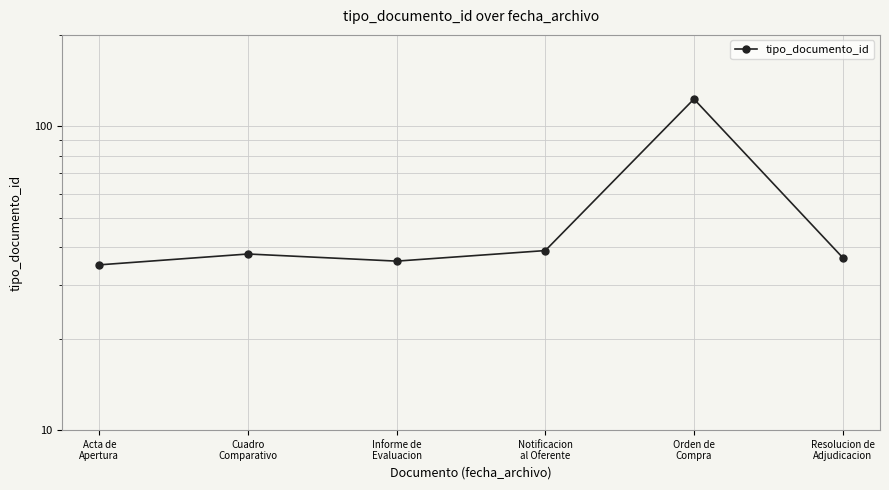

Reading left to right, list all the values displayed in this chart.

Acta de
Apertura=35	Cuadro
Comparativo=38	Informe de
Evaluacion=36	Notificacion
al Oferente=39	Orden de
Compra=123	Resolucion de
Adjudicacion=37